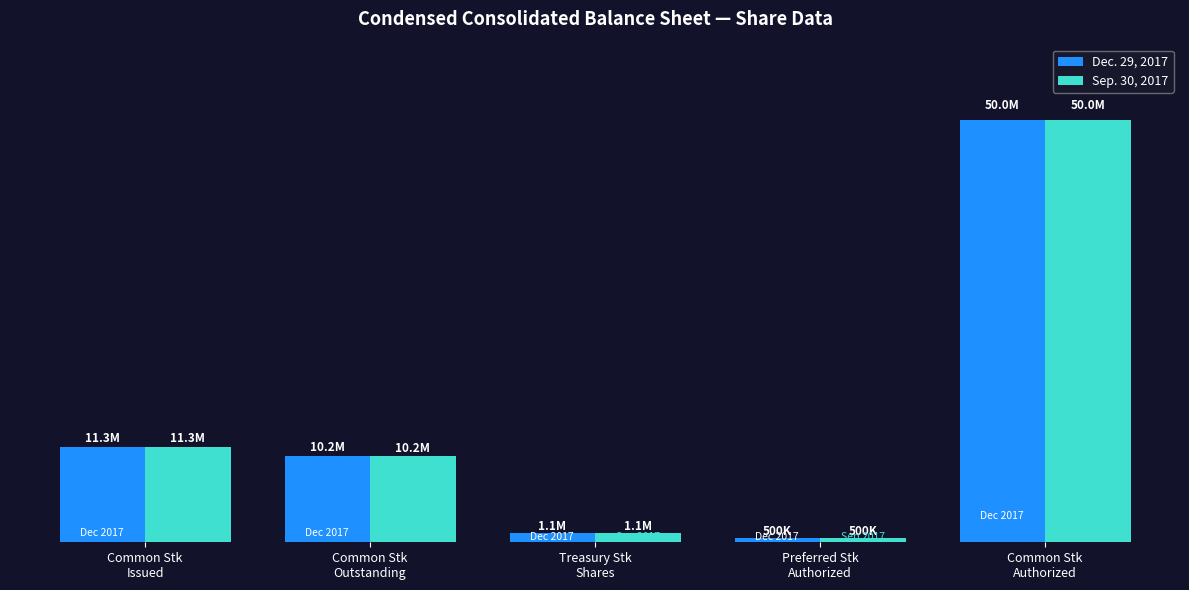

Reading left to right, transcribe all the data shown in this chart.

Dec. 29, 2017: 11261547	10206059	1055488	500000	50000000
Sep. 30, 2017: 11252566	10197078	1055488	500000	50000000